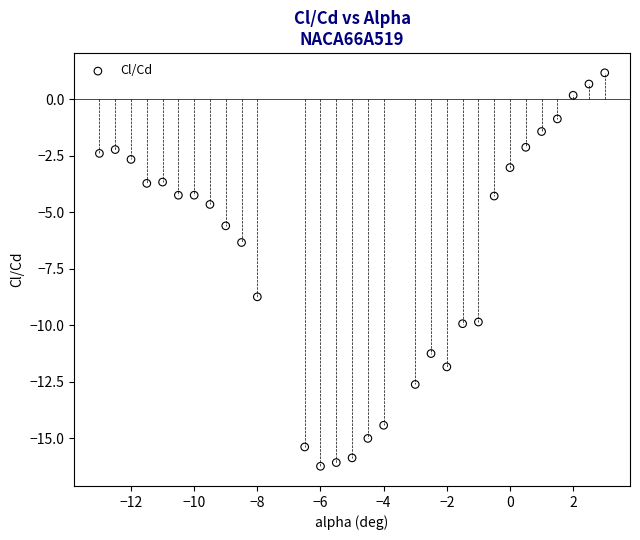

What is the range of Y values (max minus min)?

17.4